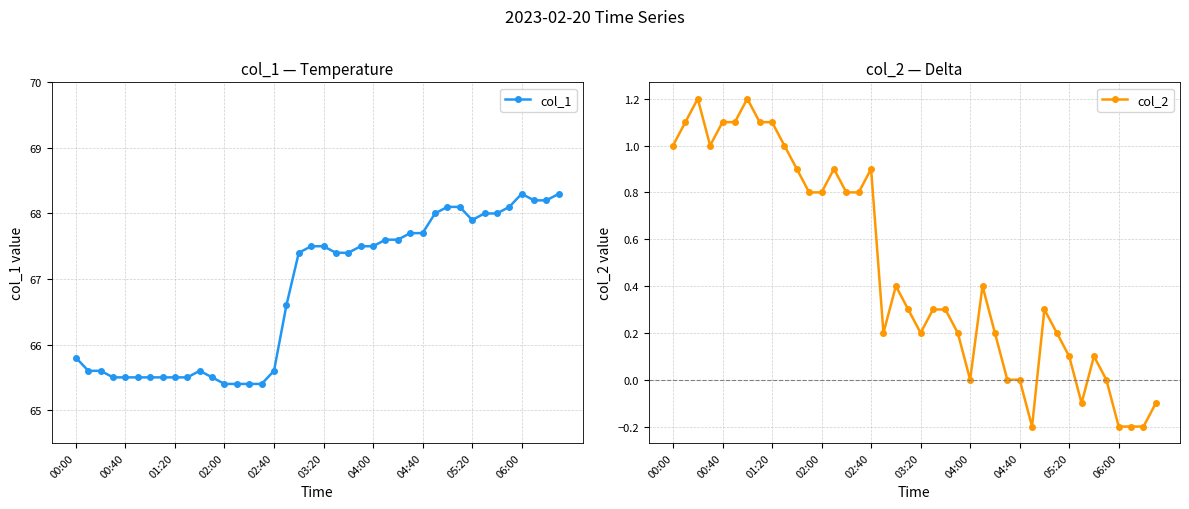

What is the average value of the col_2 series?

0.5